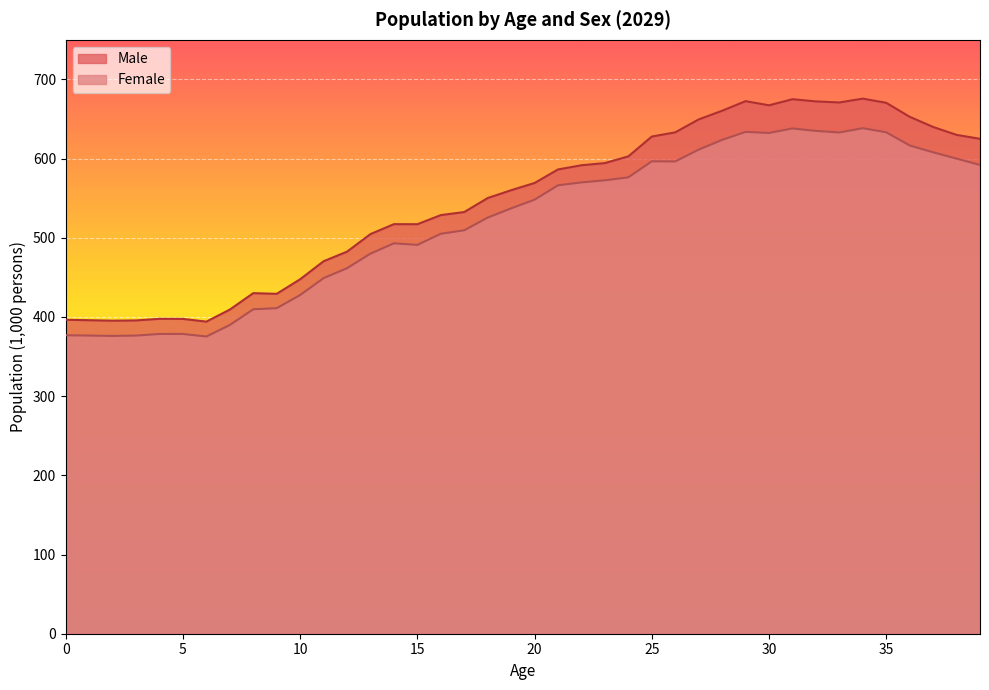

What is the difference between the maximum and second lowest values in the Male series?

280.4